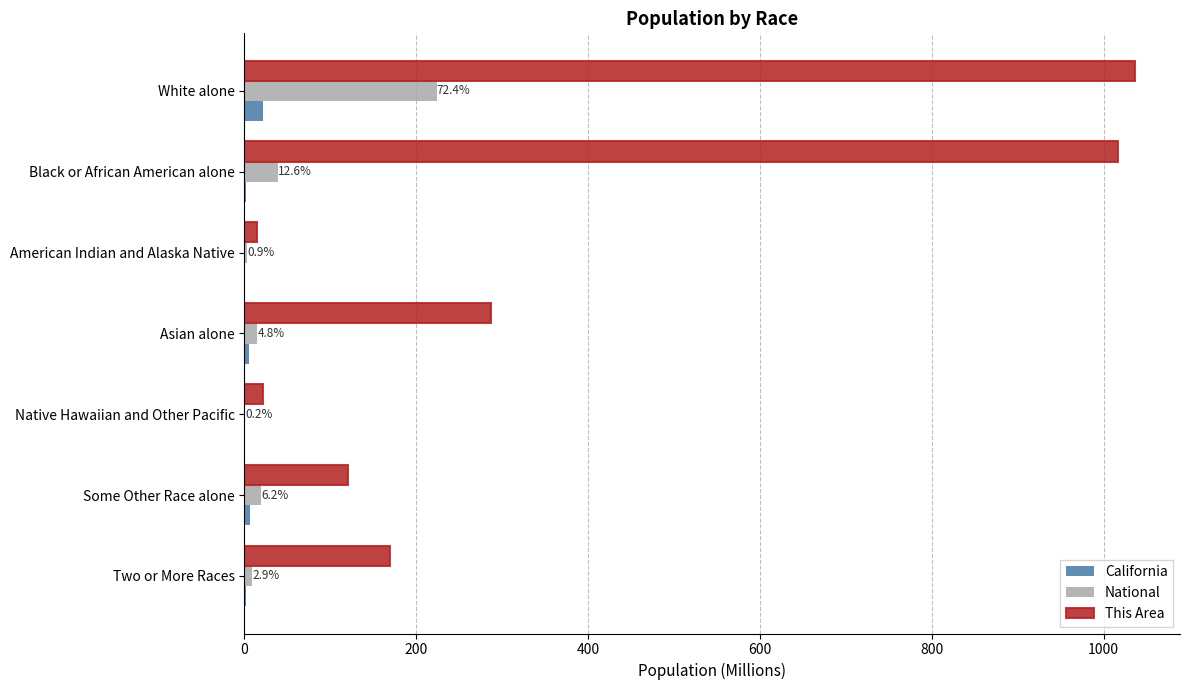

Which series has the largest total across all categories?

This Area